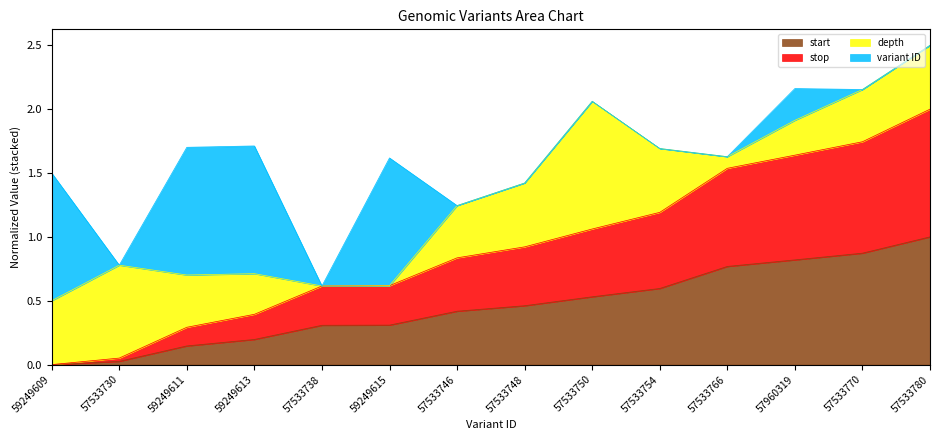

At which category is the sum across all series the highest?

57533780